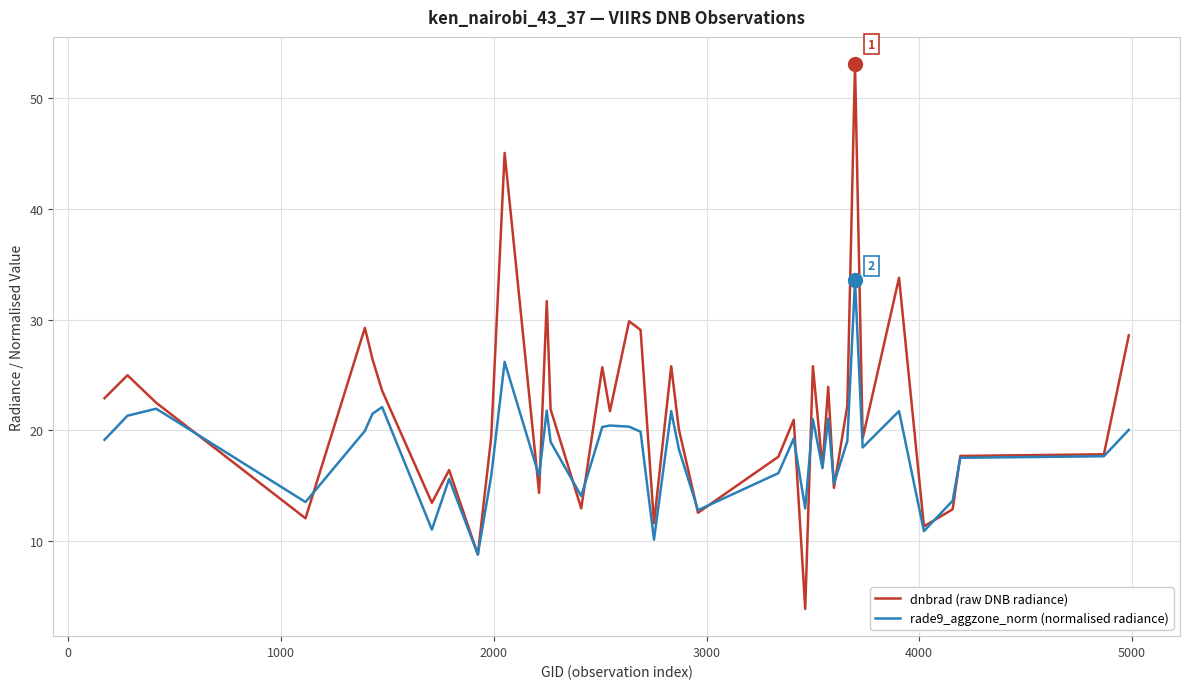

Which series has the widest spread of values?

dnbrad (raw DNB radiance)